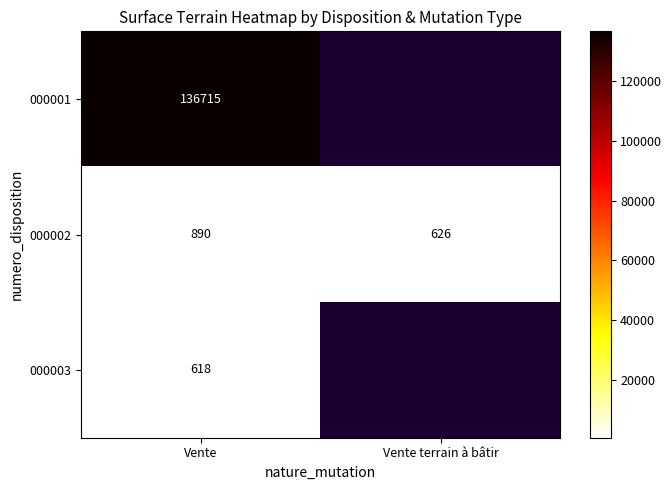

At how many categories does at least one series exceed 88345?

1